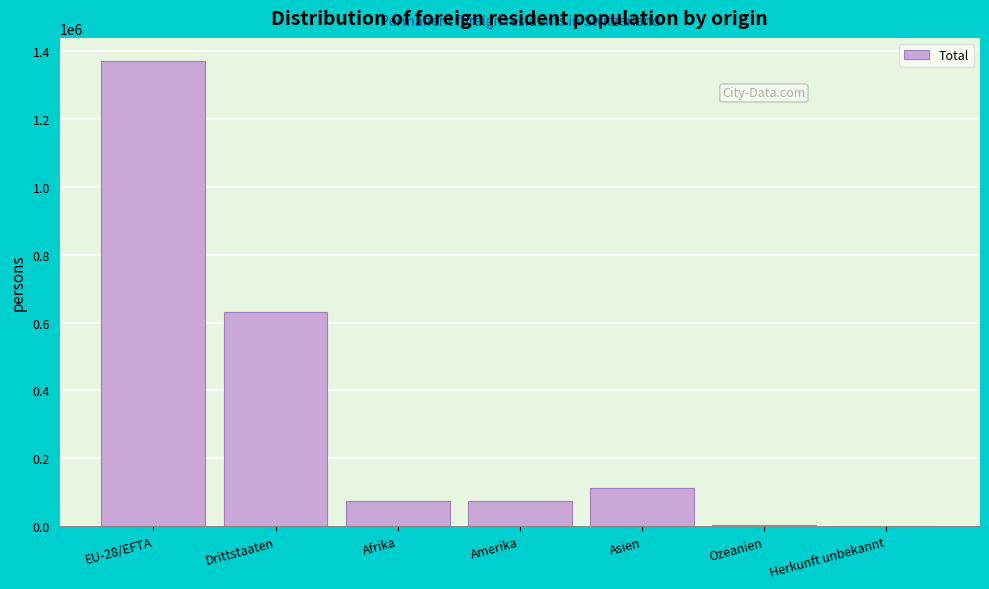

Between Afrika and Asien, which is larger?

Asien